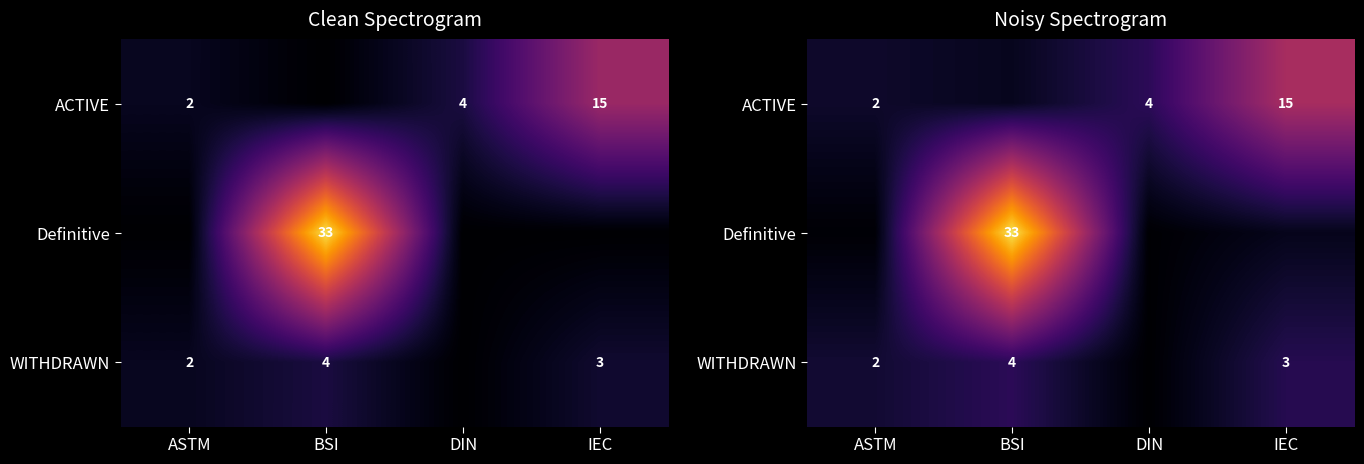

What is the difference between the second highest and minimum values in the Definitive series?

1.6